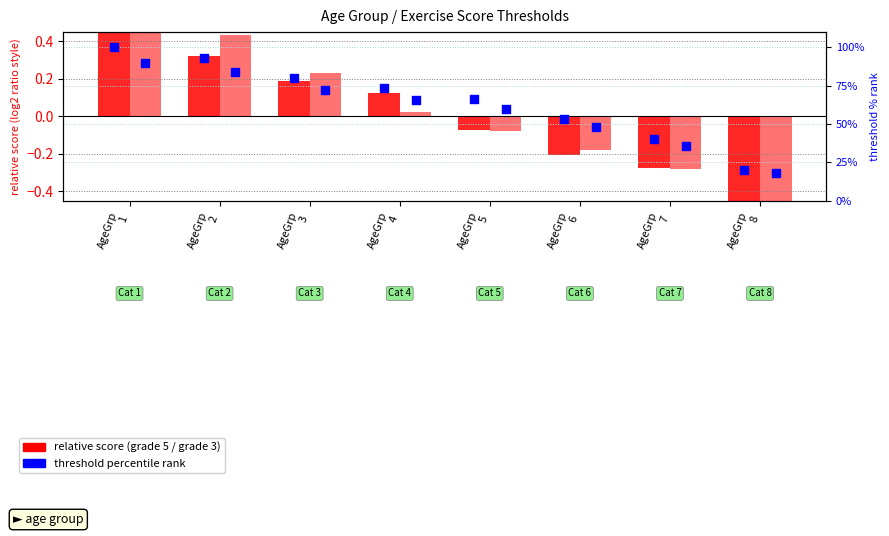

Is the value of 3 exercises grade 5 at AgeGrp
3 greater than the value of 3 exercises grade 3 at AgeGrp
8?

Yes